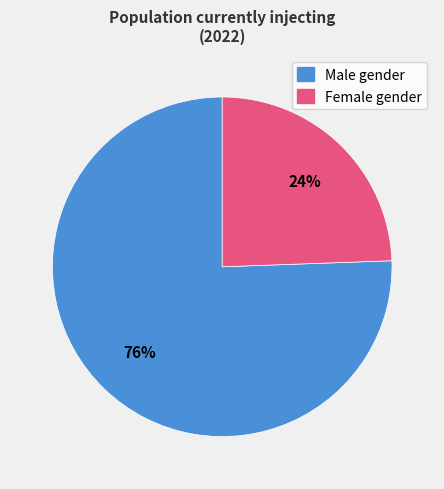

What percentage is the Male gender slice, to the nearest percent?

76%